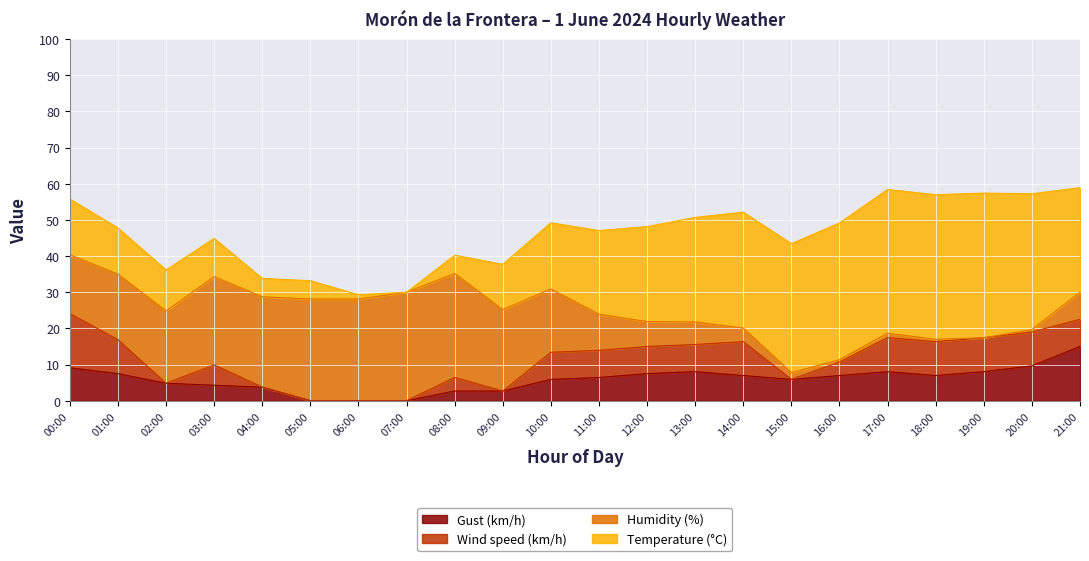

What are all the series names shown in the legend?

Gust (km/h), Wind speed (km/h), Humidity (%), Temperature (°C)